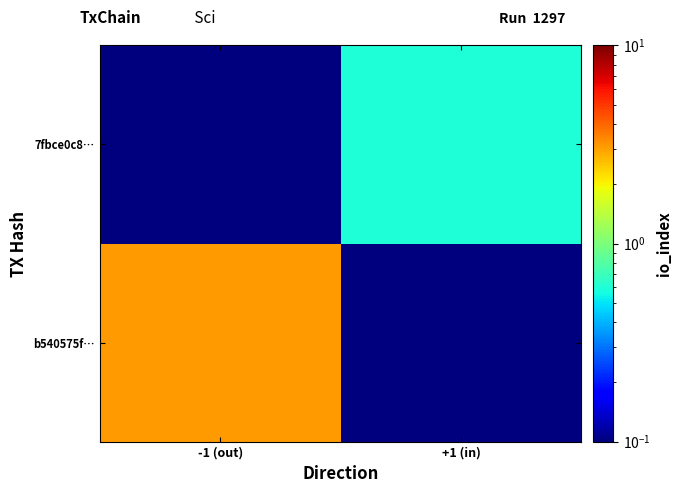

What is the smallest value displayed?

0.1